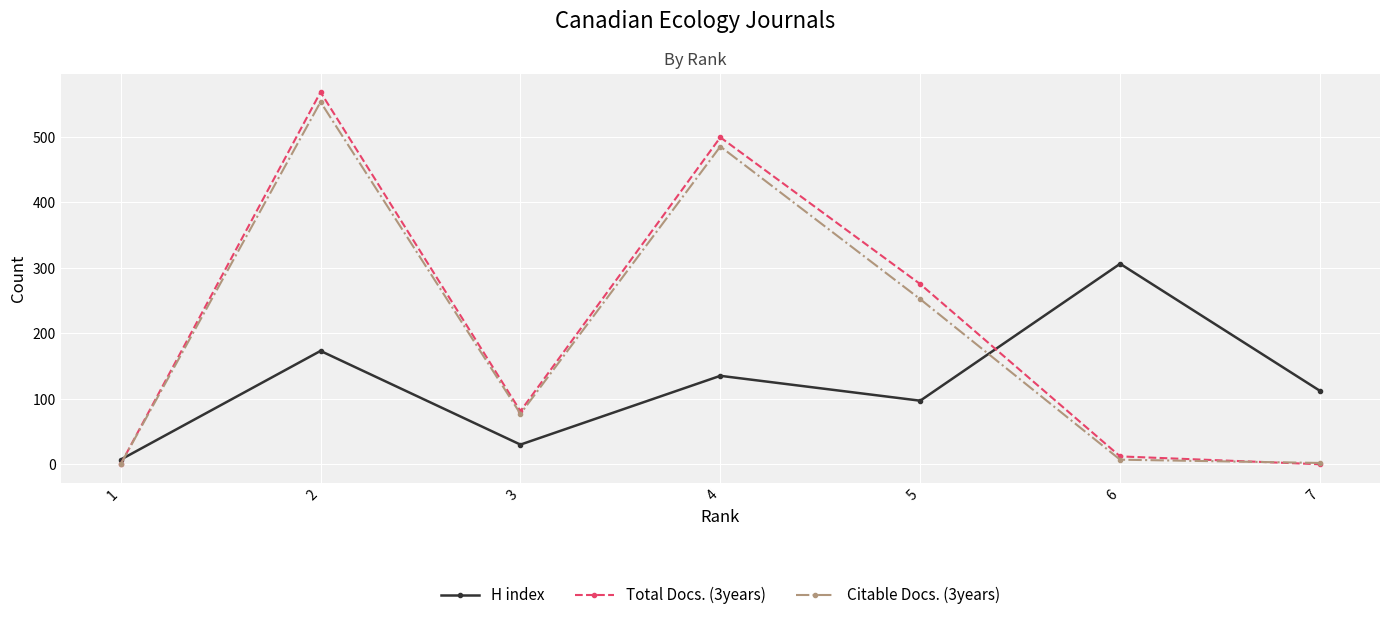

Which series changed the most between 1 and 3?

Total Docs. (3years)